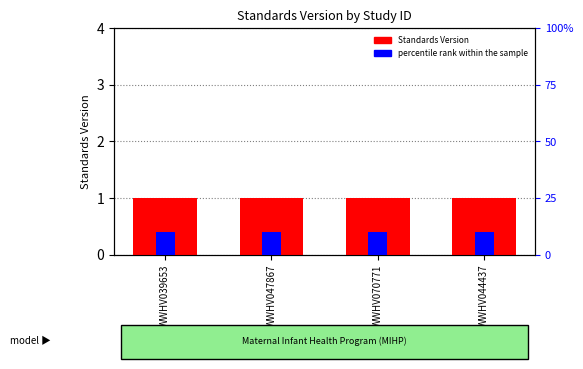

At how many categories does at least one series exceed 0?

4